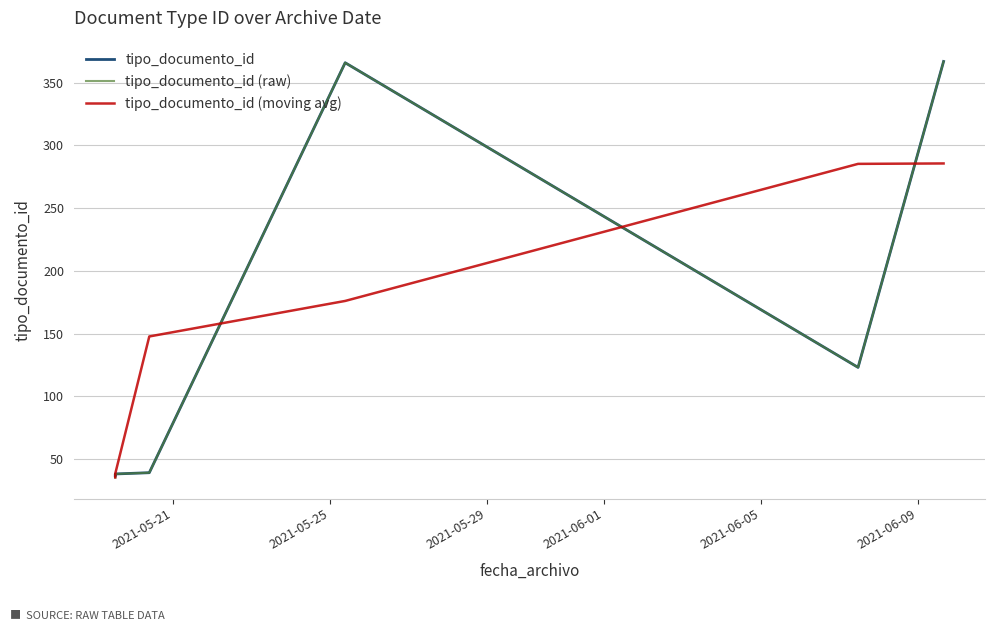

What is the ratio of the value at 2021-05-20 09:31:39 to the value at 2021-05-19 12:43:30?

1.0